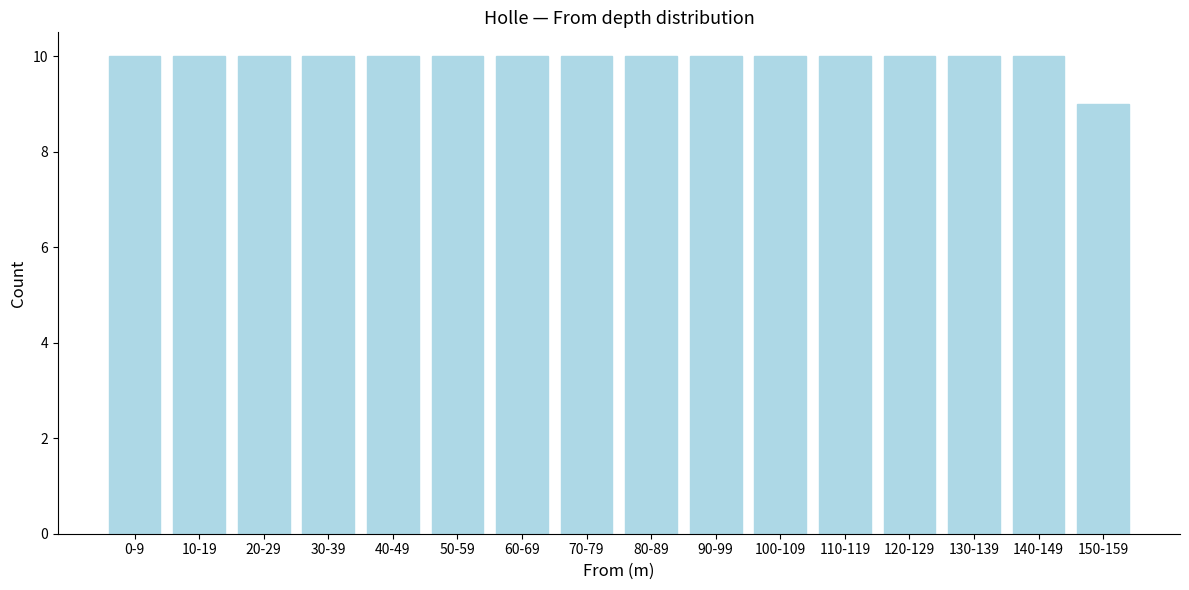

Reading left to right, list all the values displayed in this chart.

0-9=10	10-19=10	20-29=10	30-39=10	40-49=10	50-59=10	60-69=10	70-79=10	80-89=10	90-99=10	100-109=10	110-119=10	120-129=10	130-139=10	140-149=10	150-159=9